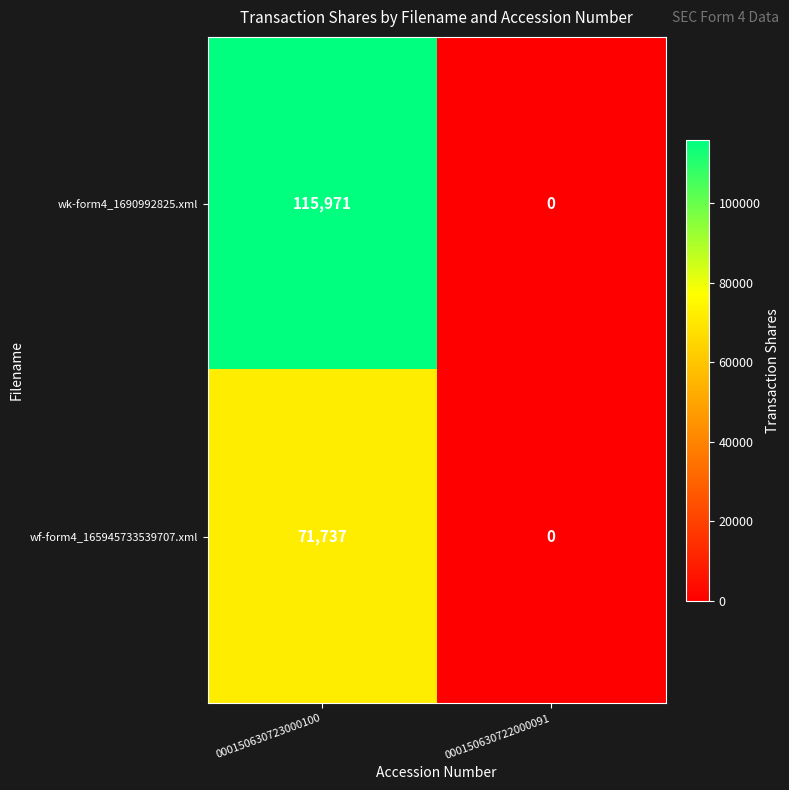

Reading left to right, extract all data points from this chart.

wk-form4_1690992825.xml: 115971	0
wf-form4_165945733539707.xml: 71737	0